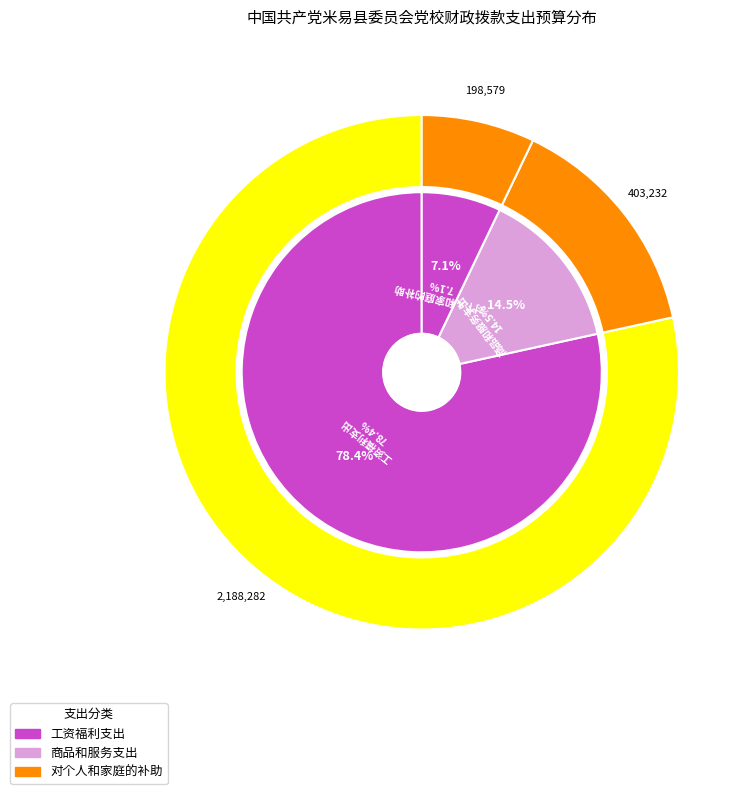

What is the ratio of the value at 对个人和家庭的补助 to the value at 工资福利支出?

0.1